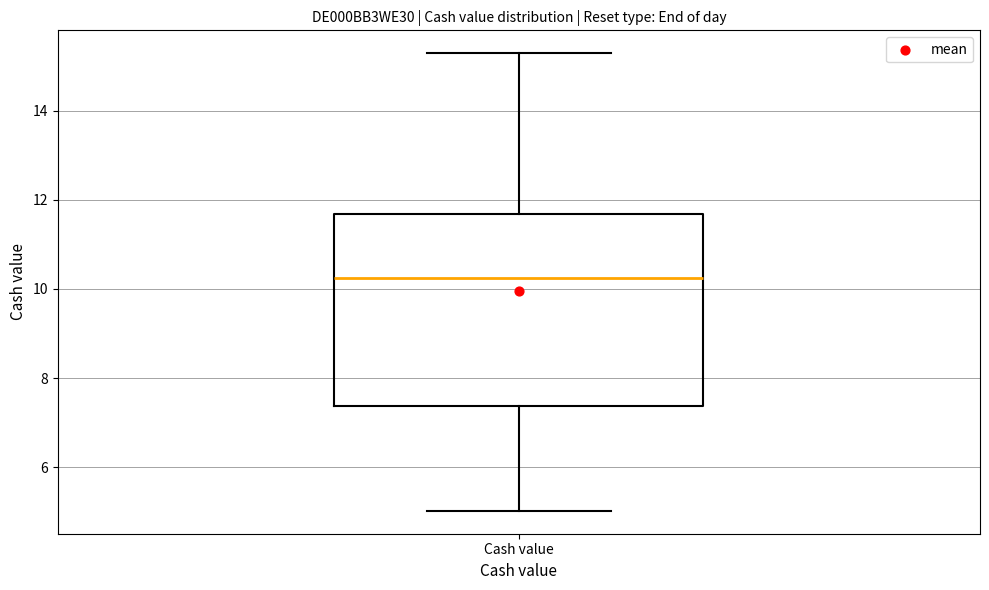

Read this box plot against the y-axis: the position of the median line, the range covered by the box, and the ends of both whiskers. The values are not printed on the chart, so give them approximately, as read against the axis.

median 10.2, box 7.4 to 11.6, whiskers 5.0 to 15.2